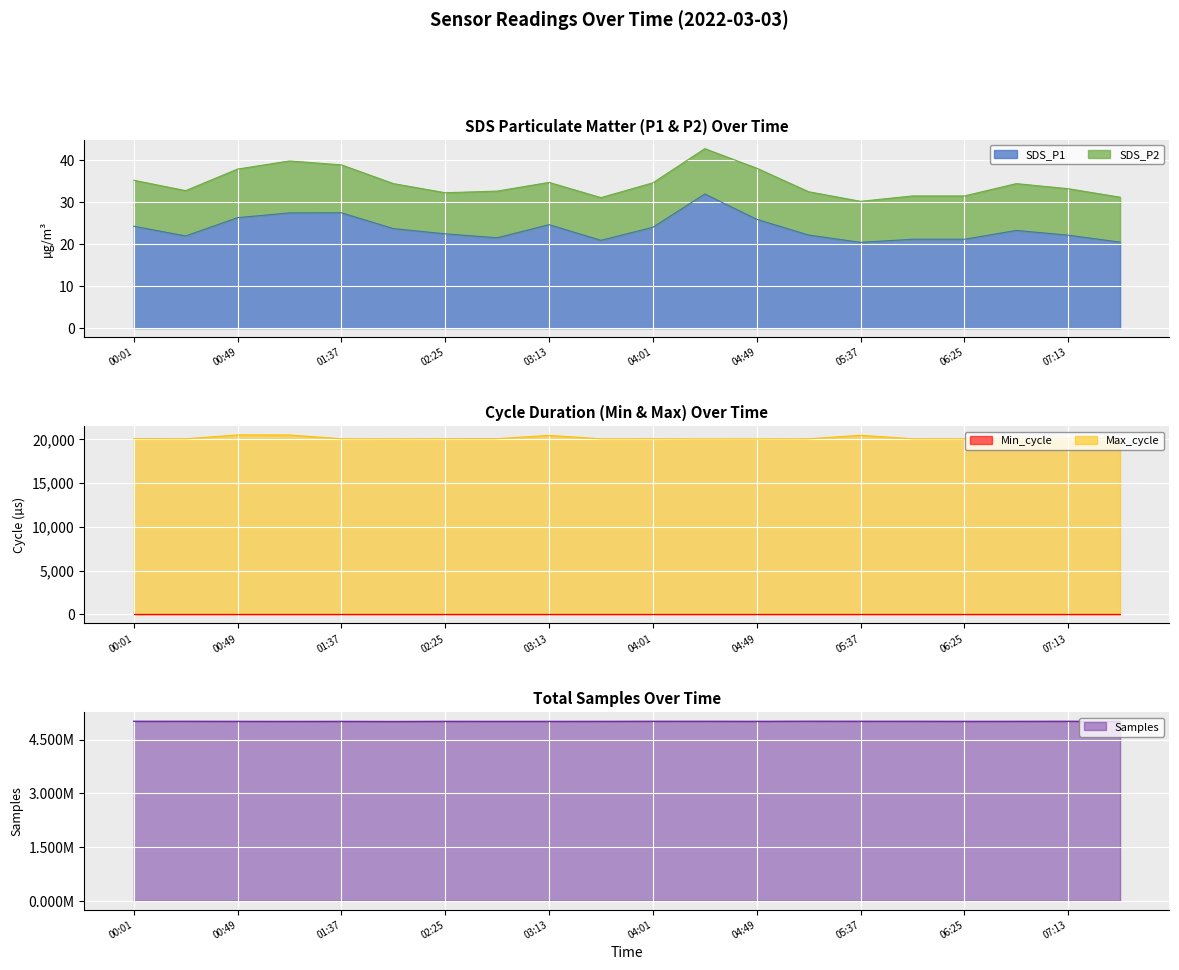

True or false: SDS_P1 and Samples cross at least once.

False